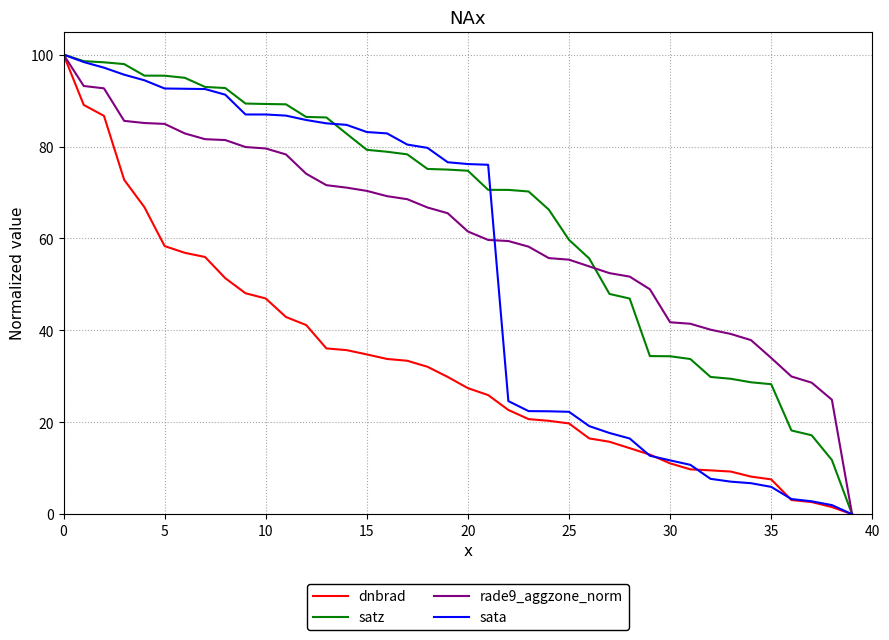

What is the maximum value for rade9_aggzone_norm?

100.0